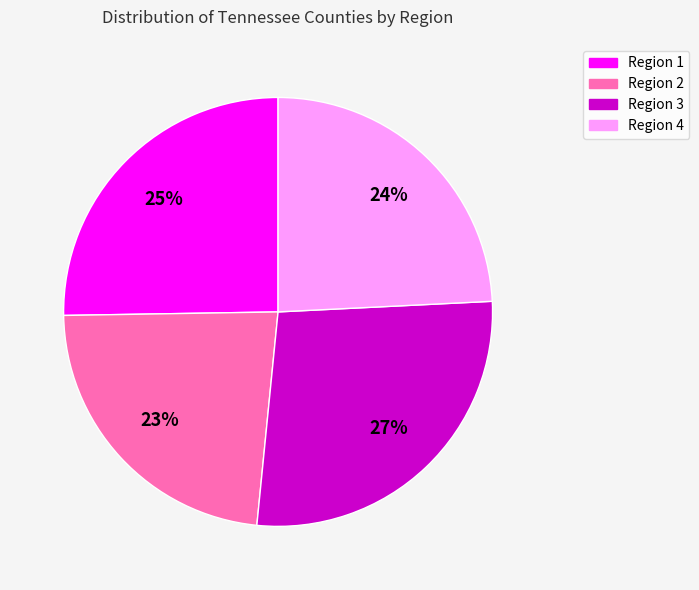

Is the sum of Region 3 and Region 1 greater than half?

Yes